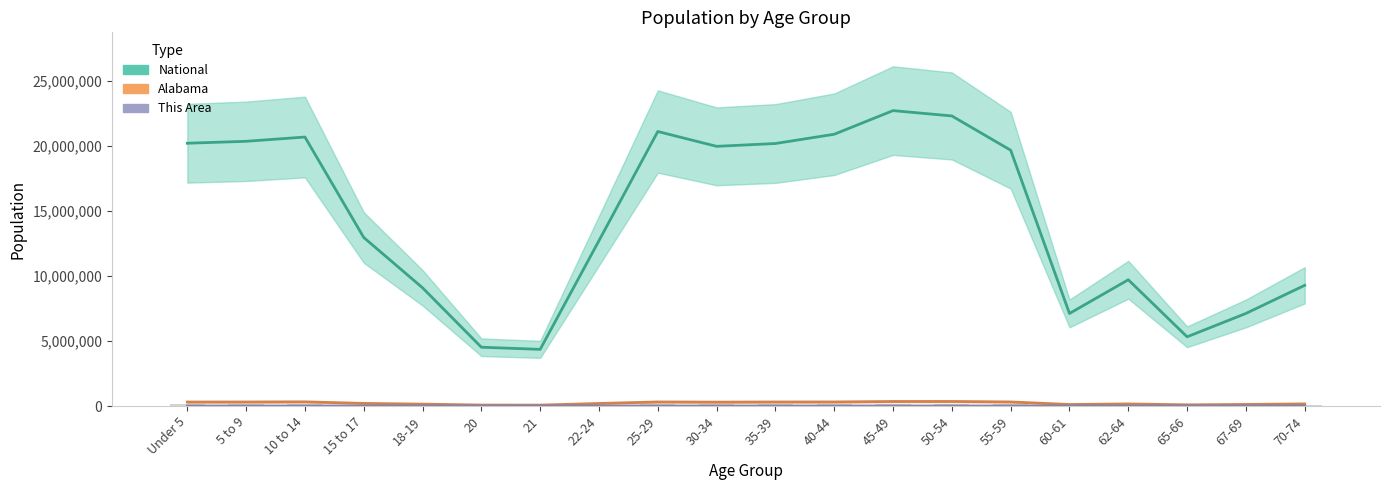

Where is Alabama nearest to the value 207979?

15 to 17